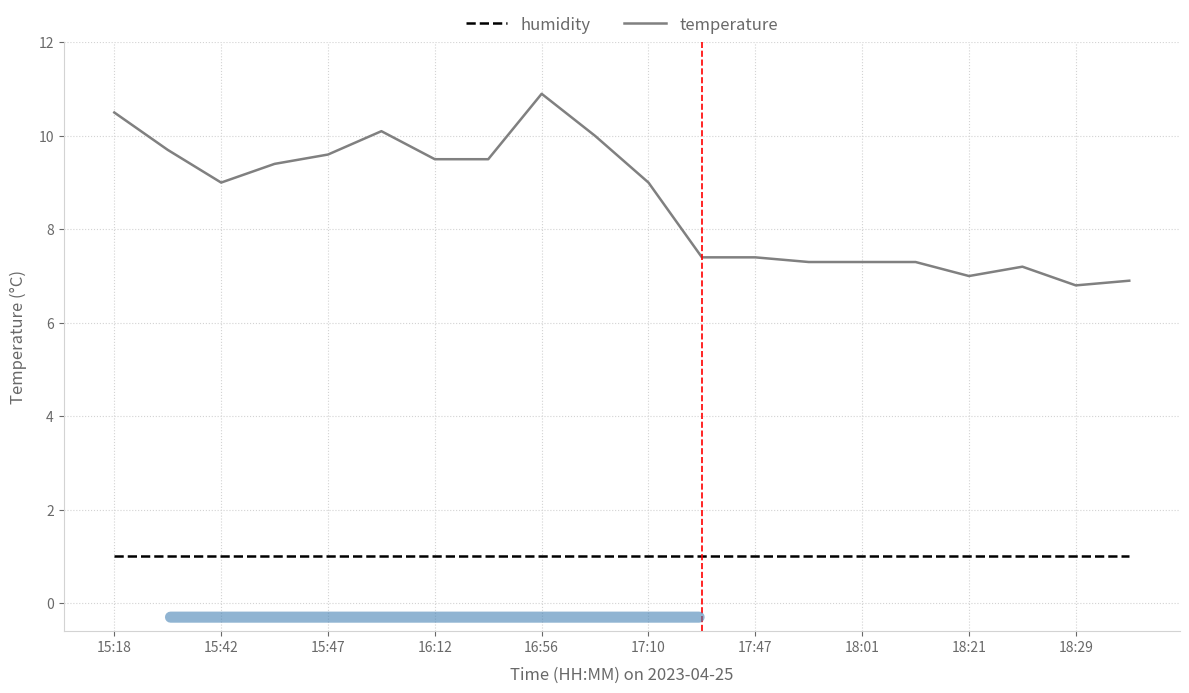

Which series has the largest range (max minus min)?

temperature